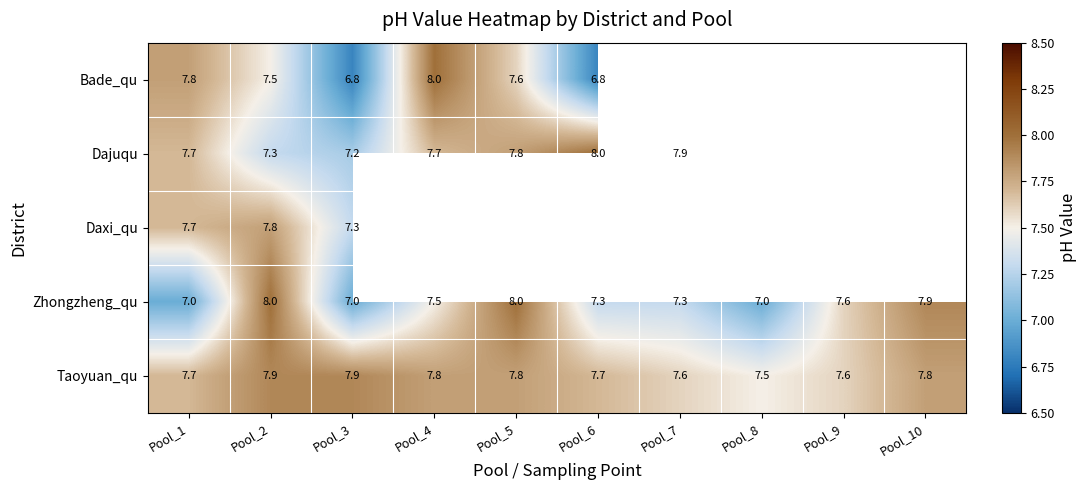

At how many categories does at least one series exceed 7?

10